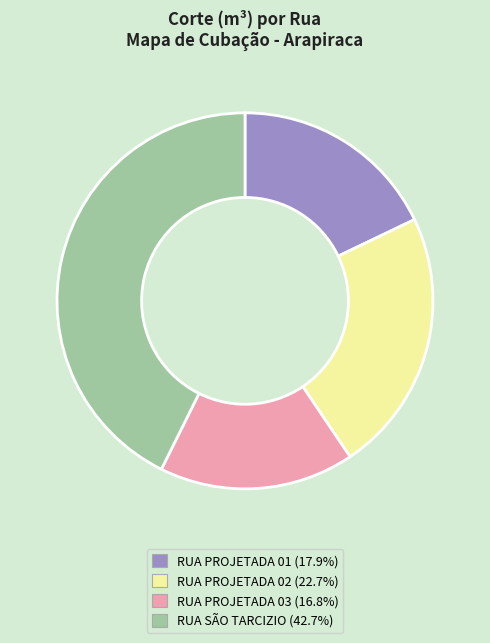

Is the sum of RUA PROJETADA 01 and RUA PROJETADA 03 greater than half?

No